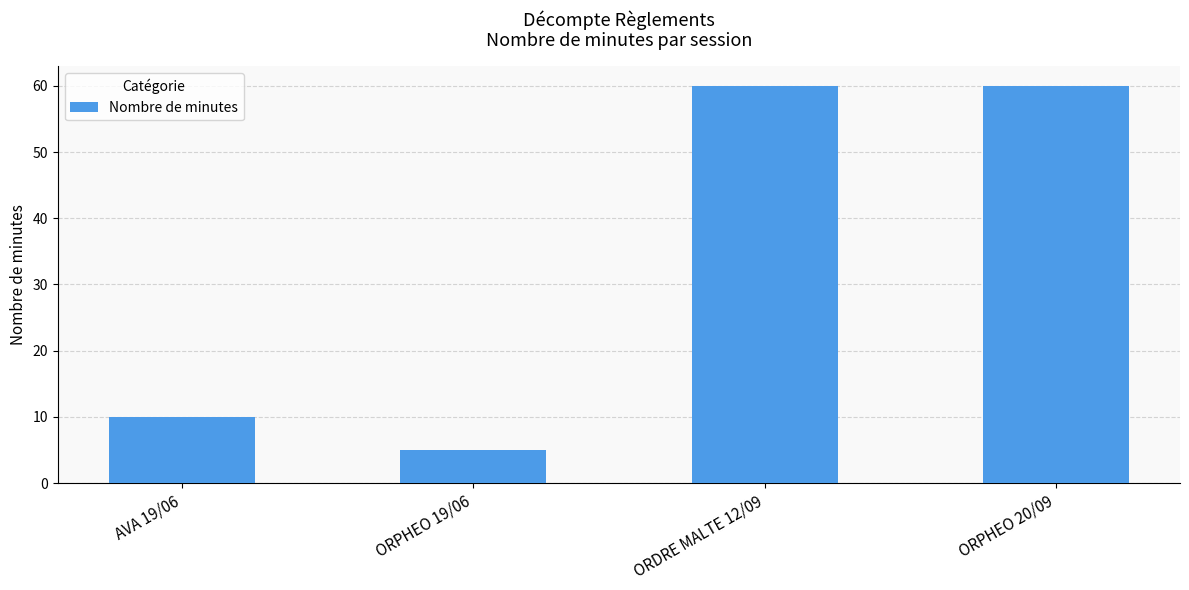

Does the chart contain any negative values?

No